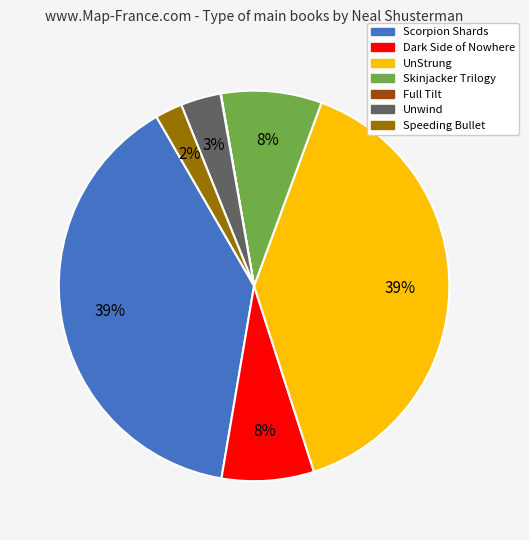

To the nearest percent, what is the difference between the largest and smallest slice percentages?

39%